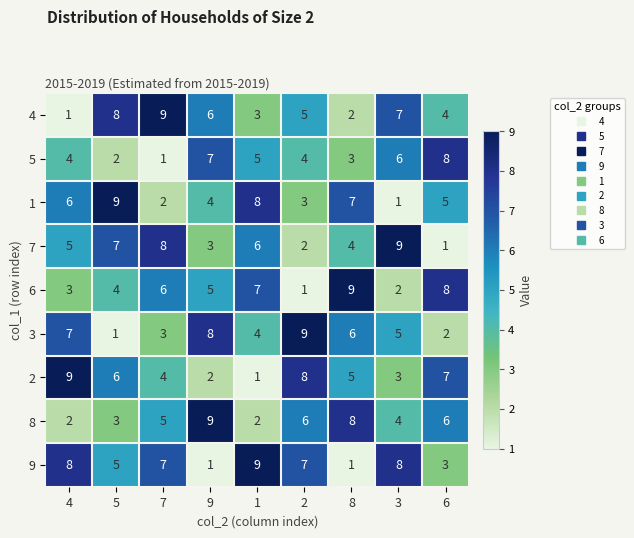

What is the difference between the maximum and minimum values in the 9 series?

8